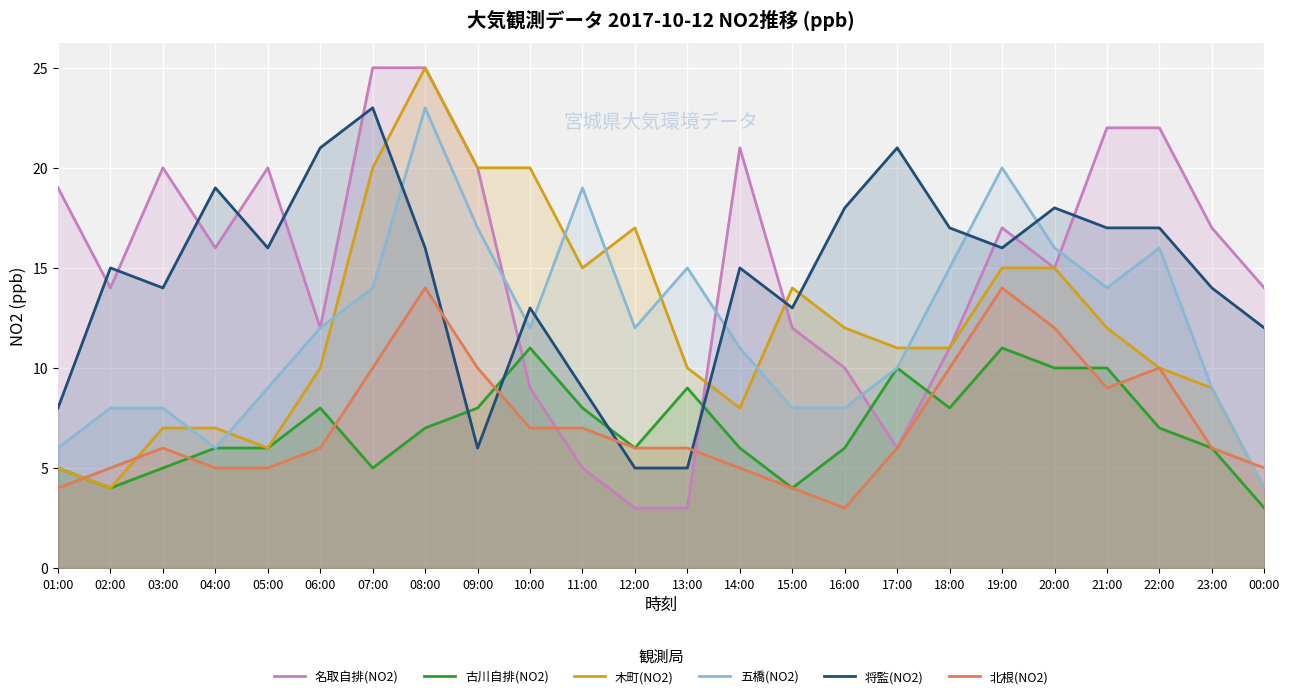

Reading left to right, transcribe all the data shown in this chart.

名取自排(NO2): 01:00=19	02:00=14	03:00=20	04:00=16	05:00=20	06:00=12	07:00=25	08:00=25	09:00=20	10:00=9	11:00=5	12:00=3	13:00=3	14:00=21	15:00=12	16:00=10	17:00=6	18:00=11	19:00=17	20:00=15	21:00=22	22:00=22	23:00=17	00:00=14
古川自排(NO2): 01:00=5	02:00=4	03:00=5	04:00=6	05:00=6	06:00=8	07:00=5	08:00=7	09:00=8	10:00=11	11:00=8	12:00=6	13:00=9	14:00=6	15:00=4	16:00=6	17:00=10	18:00=8	19:00=11	20:00=10	21:00=10	22:00=7	23:00=6	00:00=3
木町(NO2): 01:00=5	02:00=4	03:00=7	04:00=7	05:00=6	06:00=10	07:00=20	08:00=25	09:00=20	10:00=20	11:00=15	12:00=17	13:00=10	14:00=8	15:00=14	16:00=12	17:00=11	18:00=11	19:00=15	20:00=15	21:00=12	22:00=10	23:00=9	00:00=4
五橋(NO2): 01:00=6	02:00=8	03:00=8	04:00=6	05:00=9	06:00=12	07:00=14	08:00=23	09:00=17	10:00=12	11:00=19	12:00=12	13:00=15	14:00=11	15:00=8	16:00=8	17:00=10	18:00=15	19:00=20	20:00=16	21:00=14	22:00=16	23:00=9	00:00=4
将監(NO2): 01:00=8	02:00=15	03:00=14	04:00=19	05:00=16	06:00=21	07:00=23	08:00=16	09:00=6	10:00=13	11:00=9	12:00=5	13:00=5	14:00=15	15:00=13	16:00=18	17:00=21	18:00=17	19:00=16	20:00=18	21:00=17	22:00=17	23:00=14	00:00=12
北根(NO2): 01:00=4	02:00=5	03:00=6	04:00=5	05:00=5	06:00=6	07:00=10	08:00=14	09:00=10	10:00=7	11:00=7	12:00=6	13:00=6	14:00=5	15:00=4	16:00=3	17:00=6	18:00=10	19:00=14	20:00=12	21:00=9	22:00=10	23:00=6	00:00=5